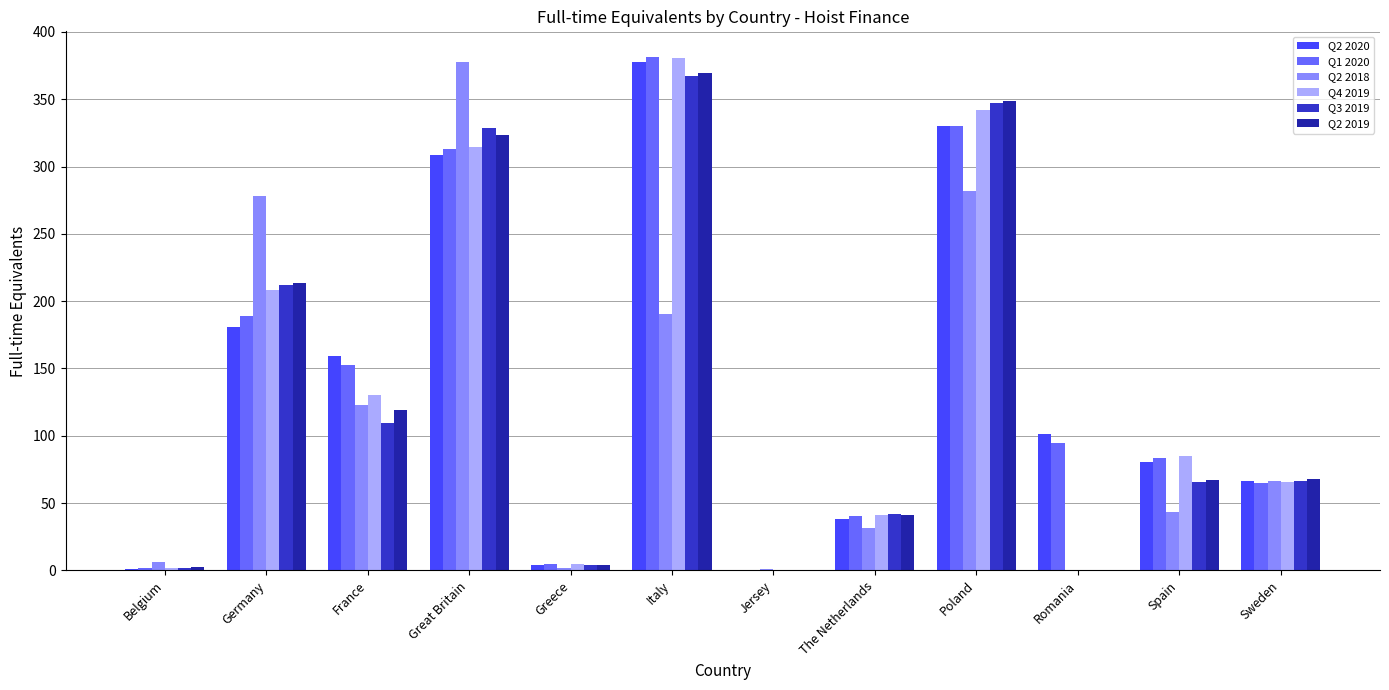

True or false: Q3 2019 has a value of 212.2 at Germany.

True